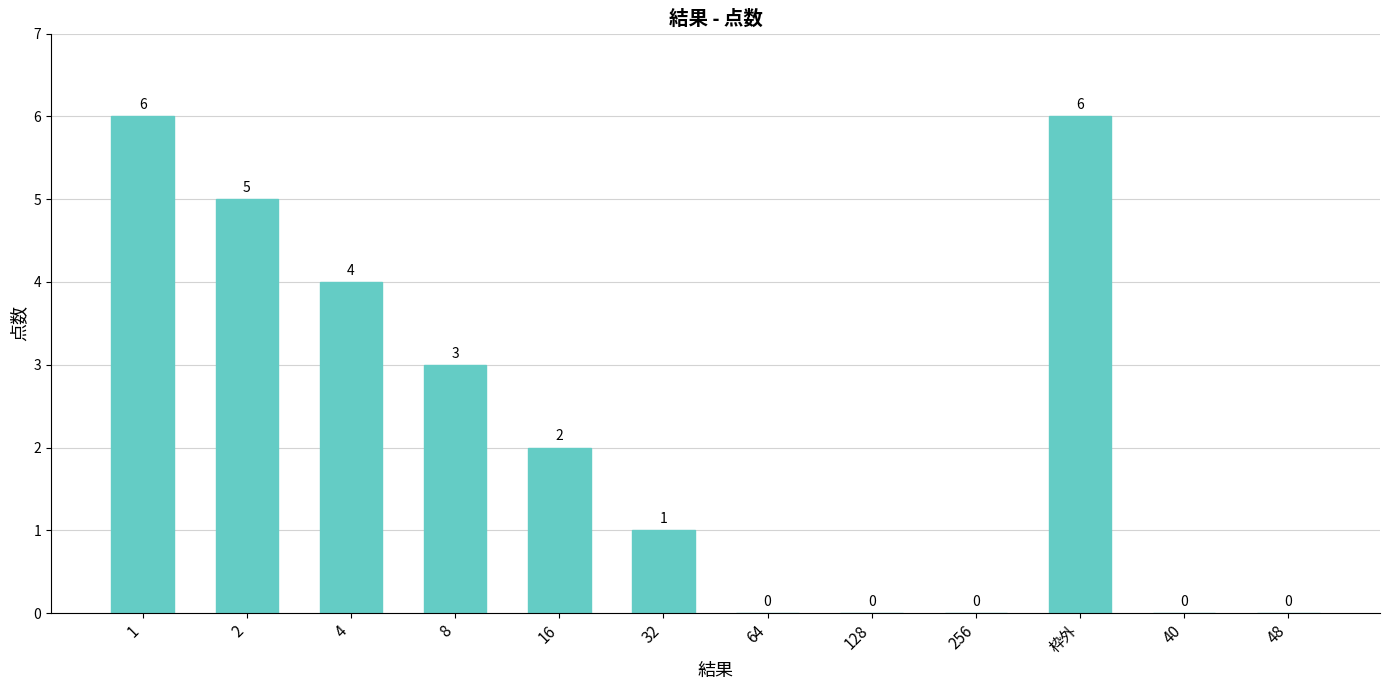

Reading left to right, transcribe all the data shown in this chart.

6	5	4	3	2	1	0	0	0	6	0	0